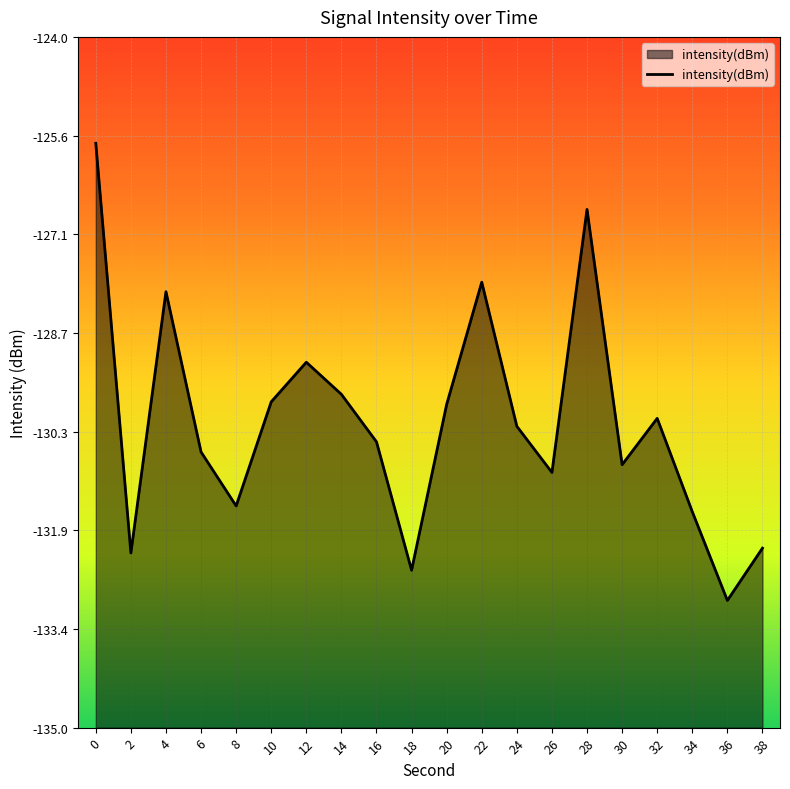

What is the change in value from 0 to 34?

-5.9